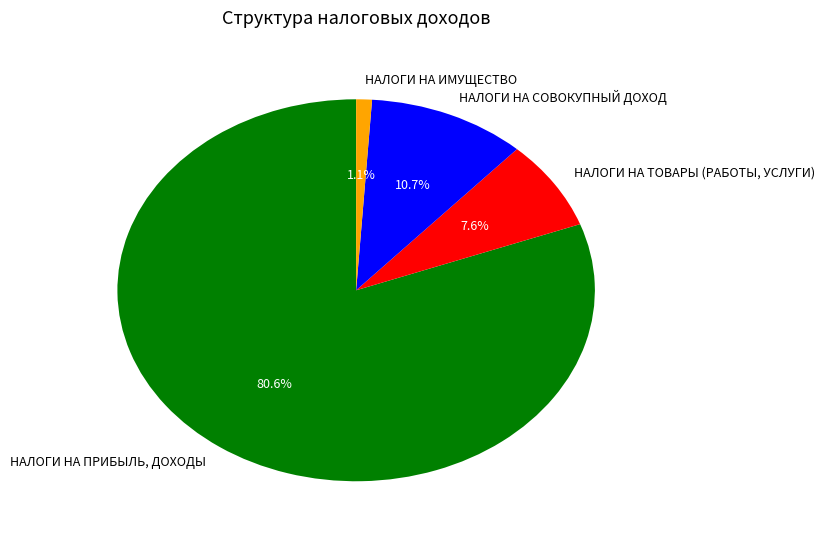

To the nearest percent, what is the average slice percentage?

25%